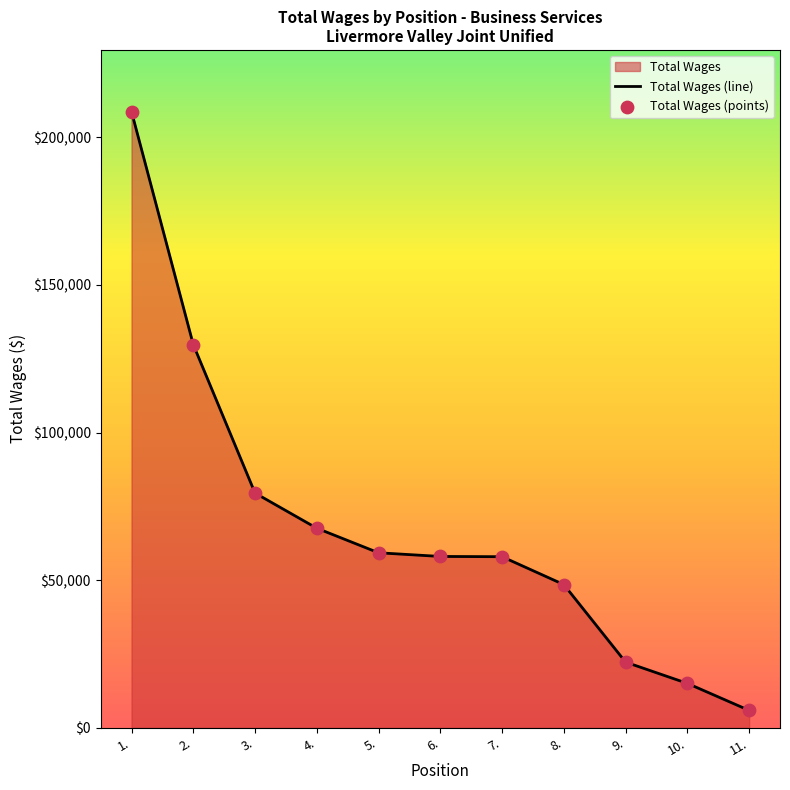

Which series contains the highest Y value?

Total Wages (line)